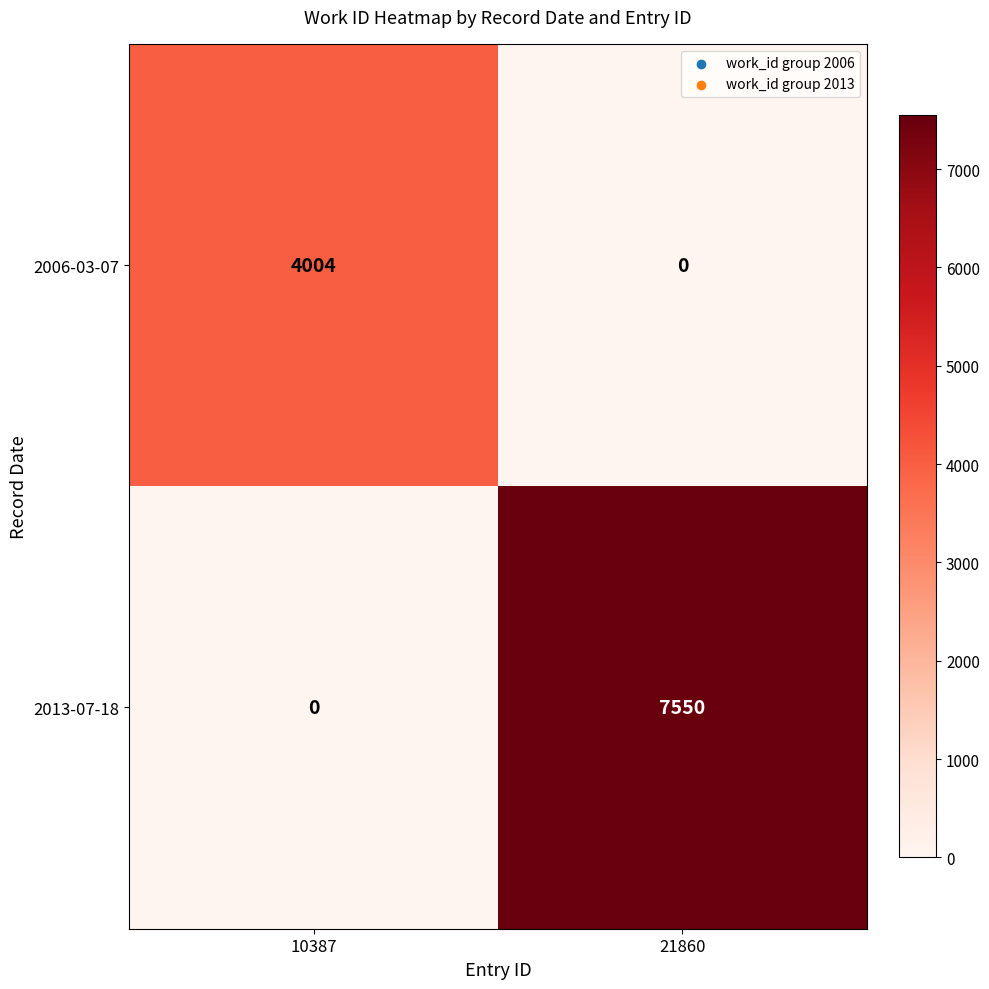

Reading left to right, what are all the values shown in this chart?

2006-03-07: 4004	0
2013-07-18: 0	7550